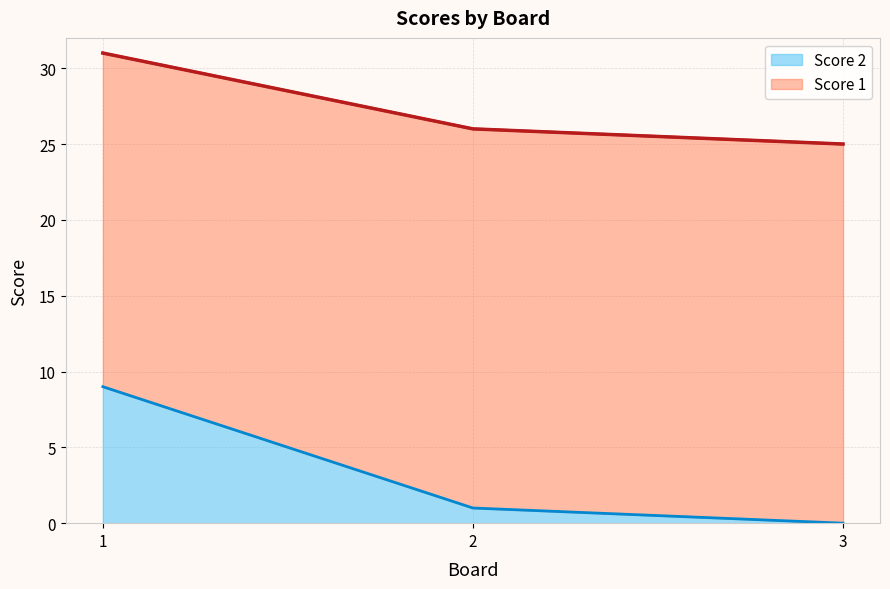

List the labels in order of Score 2 value, smallest first.

3, 2, 1